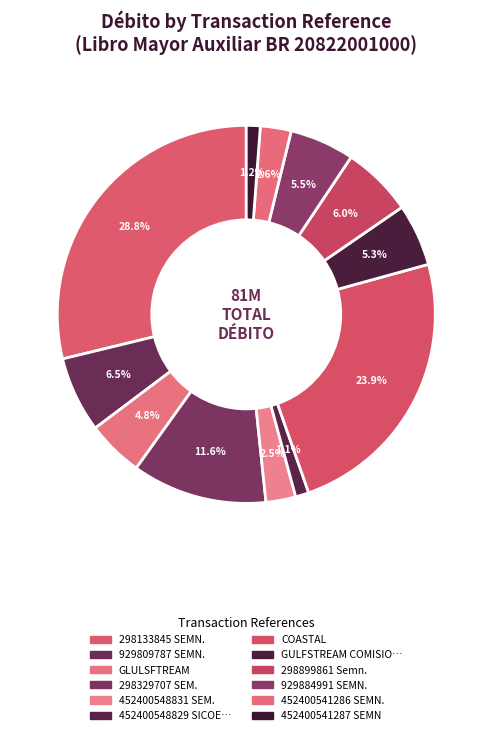

What is the smallest slice in the pie chart?

452400548829 SICOEX